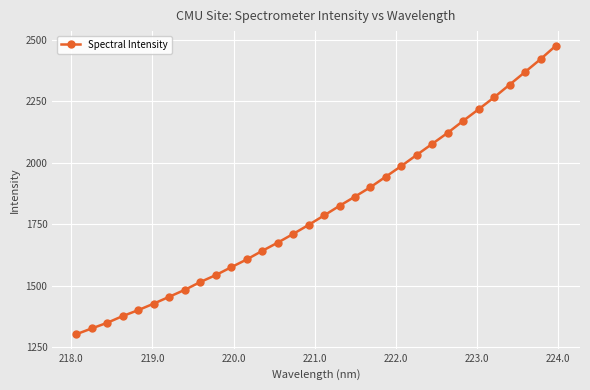

What is the smallest value displayed?

1303.4